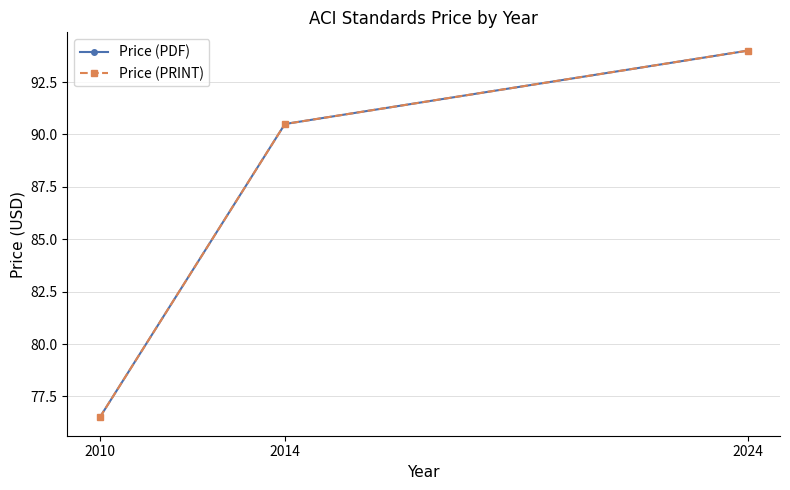

What is the value of the Price (PRINT) point at the 3rd from the left?

94.0